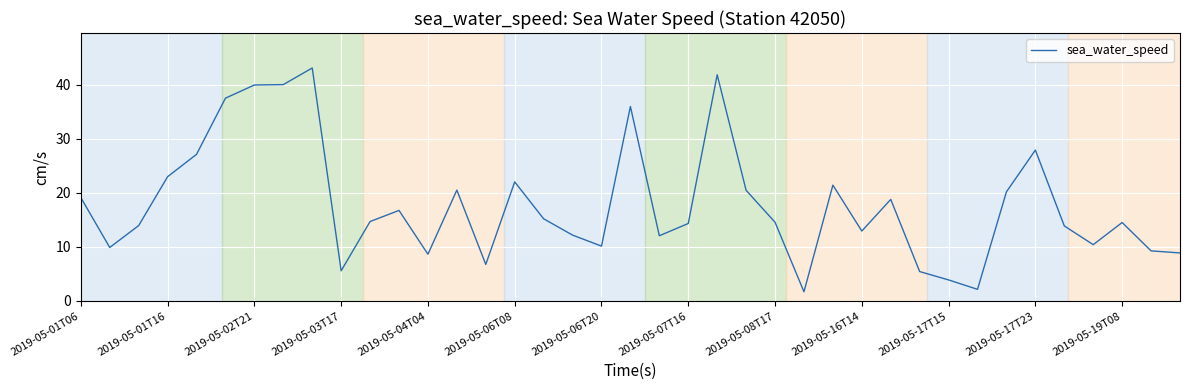

What is the smallest value displayed?

1.7